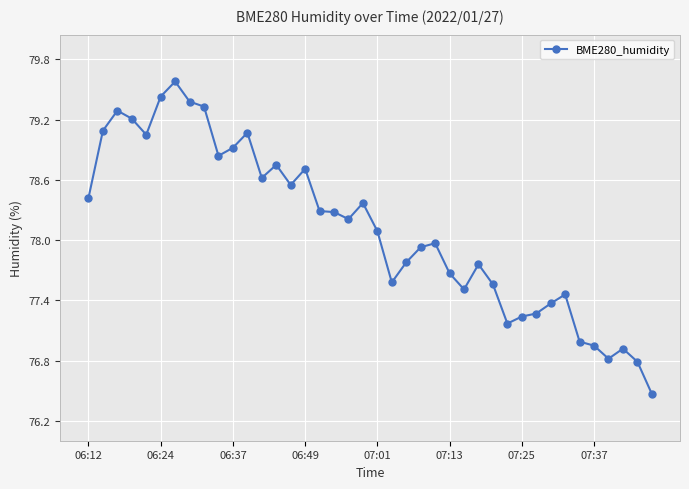

What is the greatest value displayed?

79.6